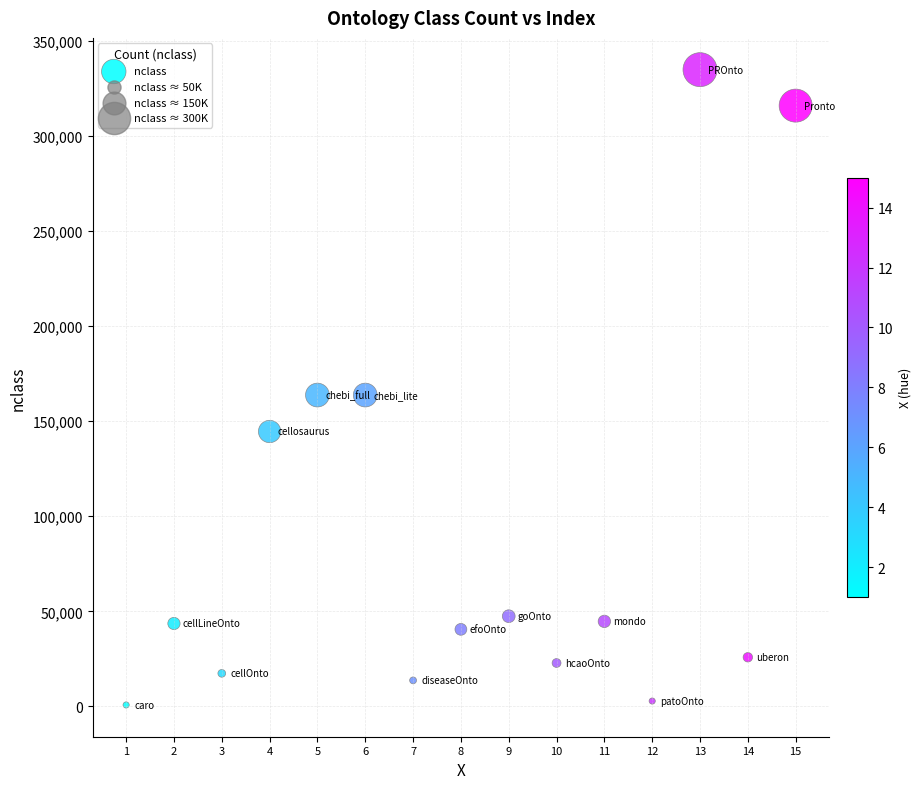

What is the range of X values (max minus min)?

14